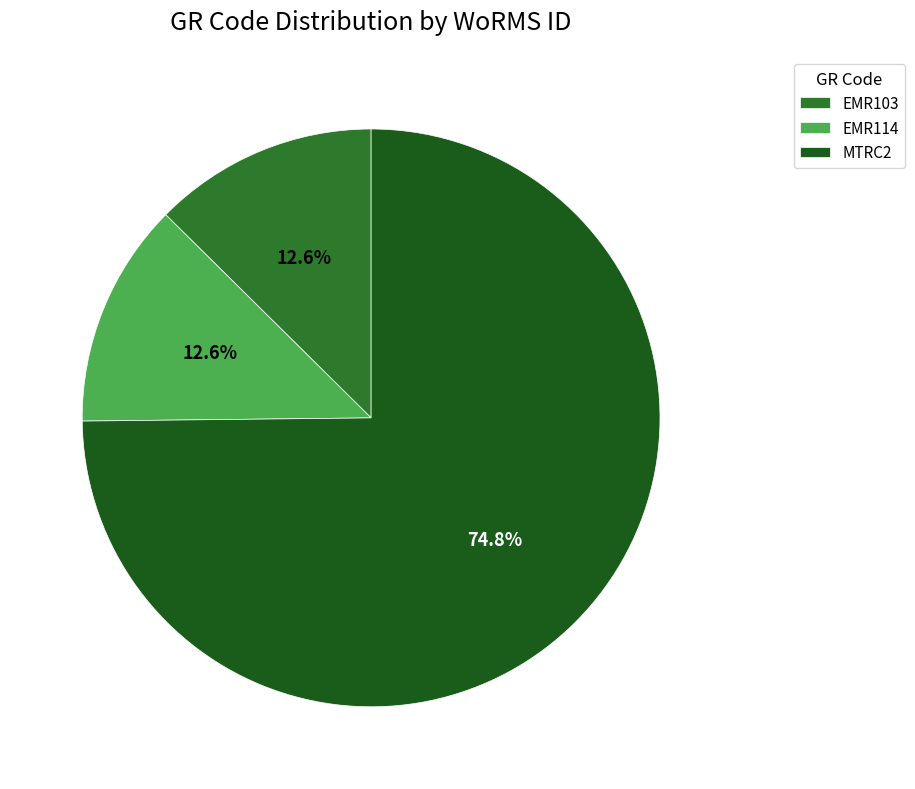

Which slice is the largest?

MTRC2